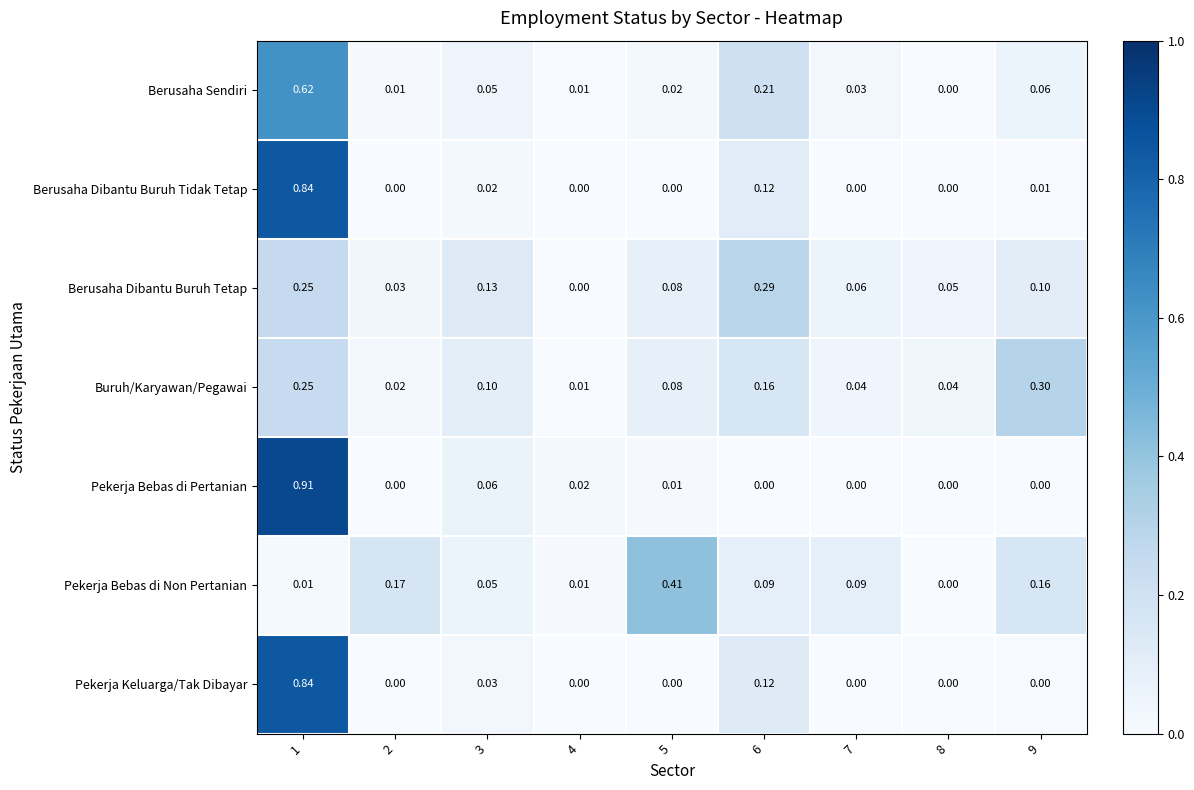

Is the value of Buruh/Karyawan/Pegawai at 4 greater than the value of Pekerja Bebas di Non Pertanian at 8?

Yes